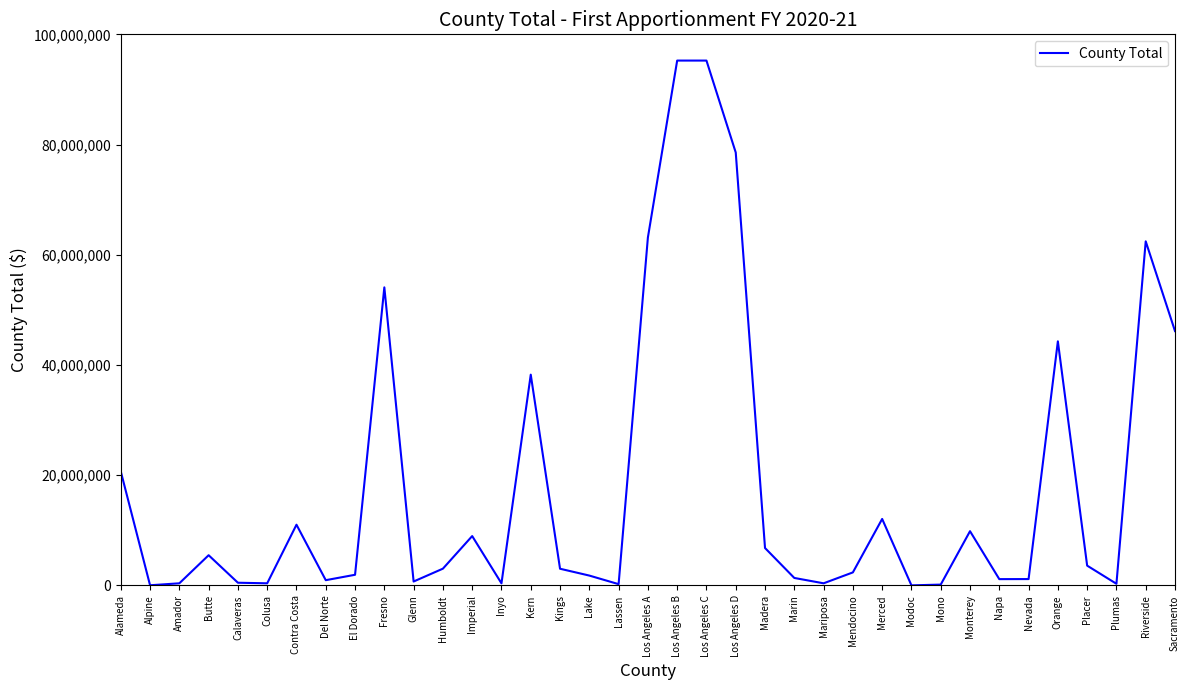

What is the change in value from Imperial to Riverside?

+53482308